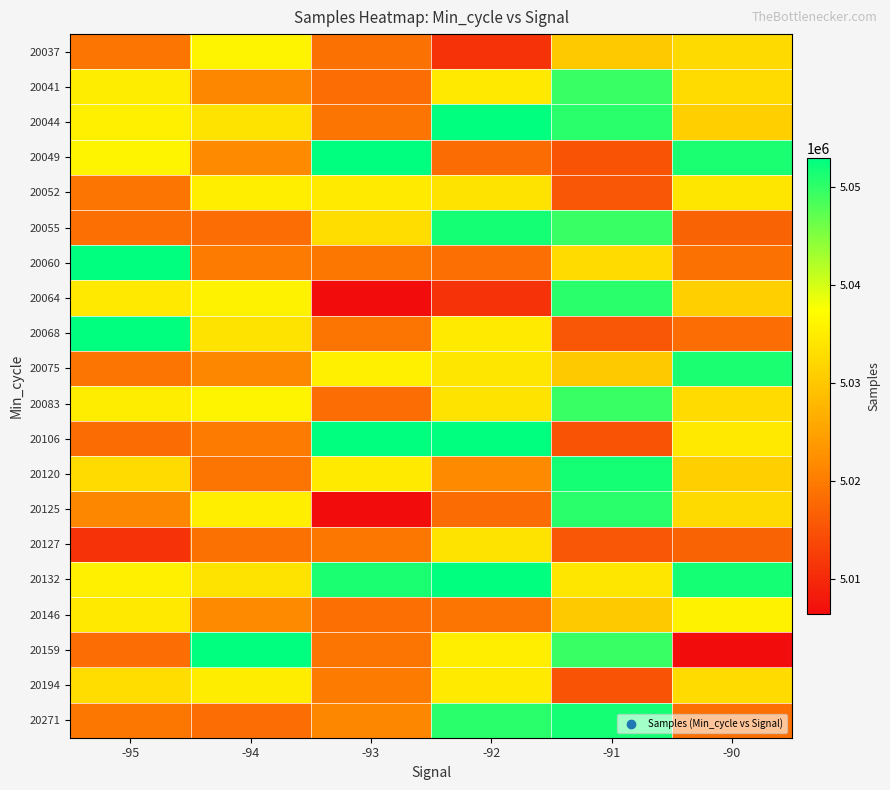

Rank the series by their maximum value, from lowest to highest.

20127, 20194, 20052, 20146, 20037, 20041, 20083, 20064, 20125, 20075, 20055, 20120, 20271, 20044, 20068, 20132, 20049, 20060, 20106, 20159